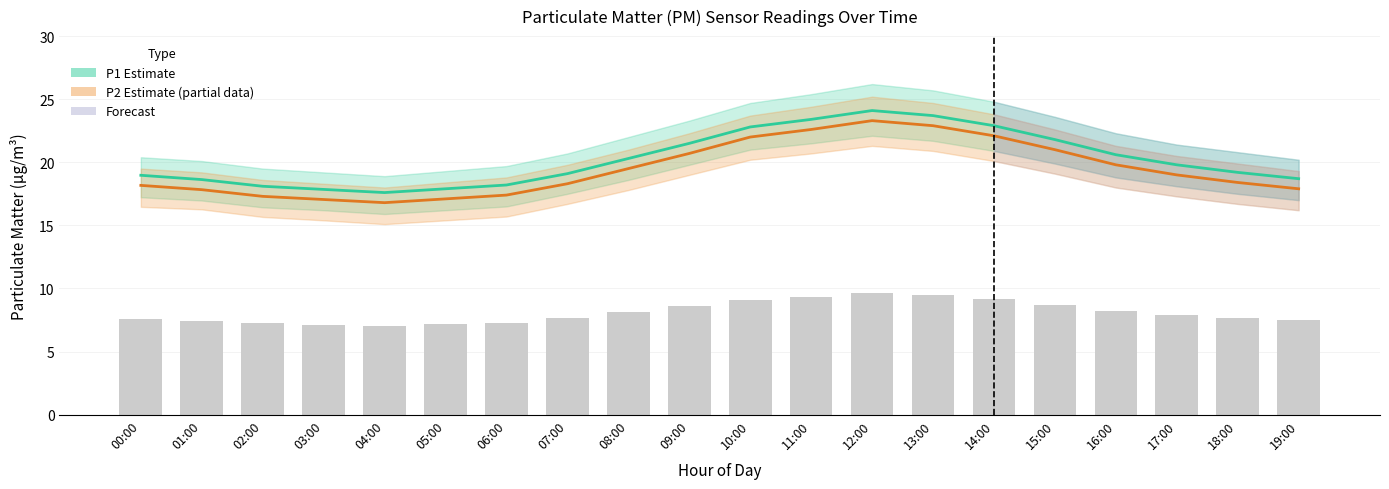

At which label does P1 (Estimate) first exceed 19?

07:00